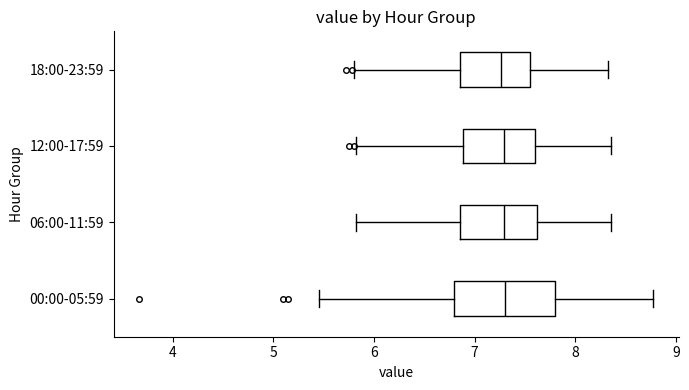

Reading bottom to top, read every box against the x-axis: the position of its median line, the range the box covers, and the ends of its whiskers. The values are not printed on the chart, so give them approximately, as read against the axis.

00:00-05:59: median 7.3, box 6.8 to 7.8, whiskers 5.5 to 8.8
06:00-11:59: median 7.3, box 6.9 to 7.6, whiskers 5.8 to 8.4
12:00-17:59: median 7.3, box 6.9 to 7.6, whiskers 5.8 to 8.4
18:00-23:59: median 7.3, box 6.9 to 7.6, whiskers 5.8 to 8.3